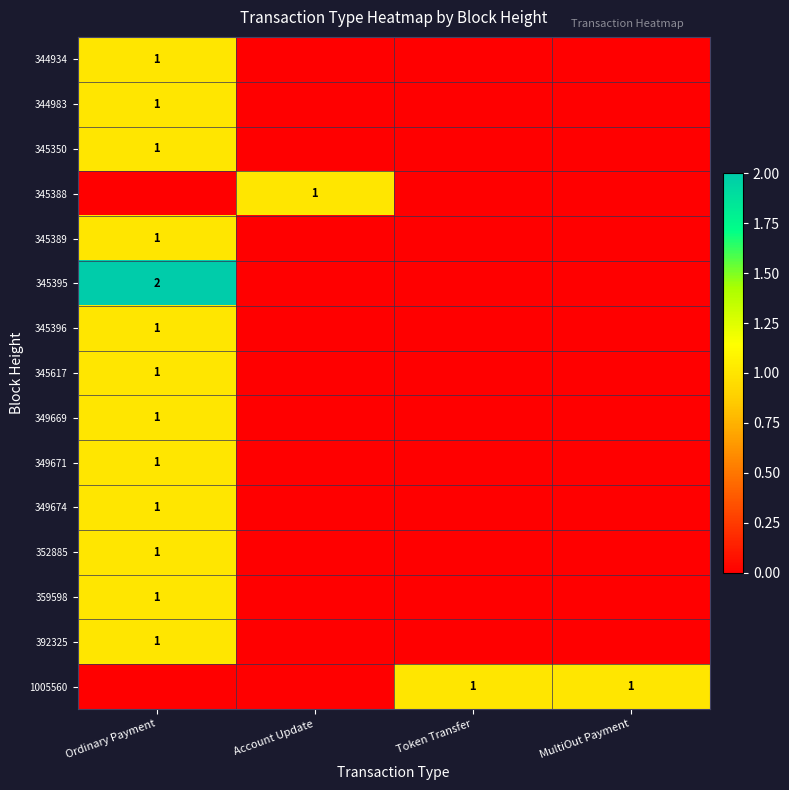

The 345617 series shows 0 at Ordinary Payment. True or false?

False